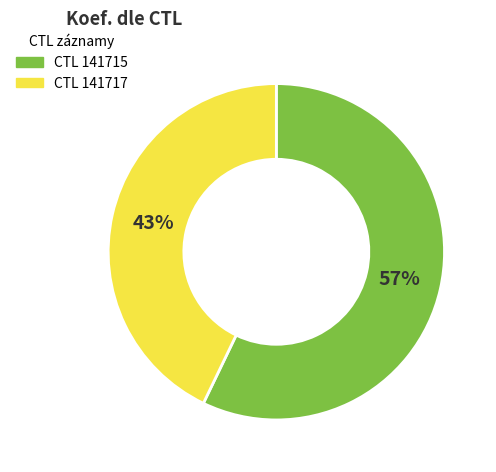

Does any single category account for the majority?

Yes